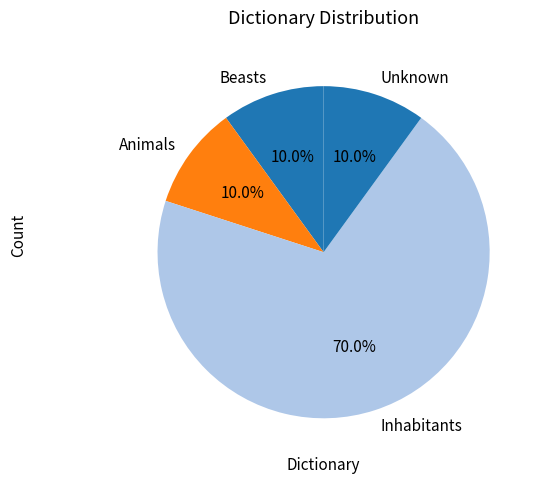

To the nearest percent, what is the difference between the Inhabitants and Beasts slice percentages?

60%